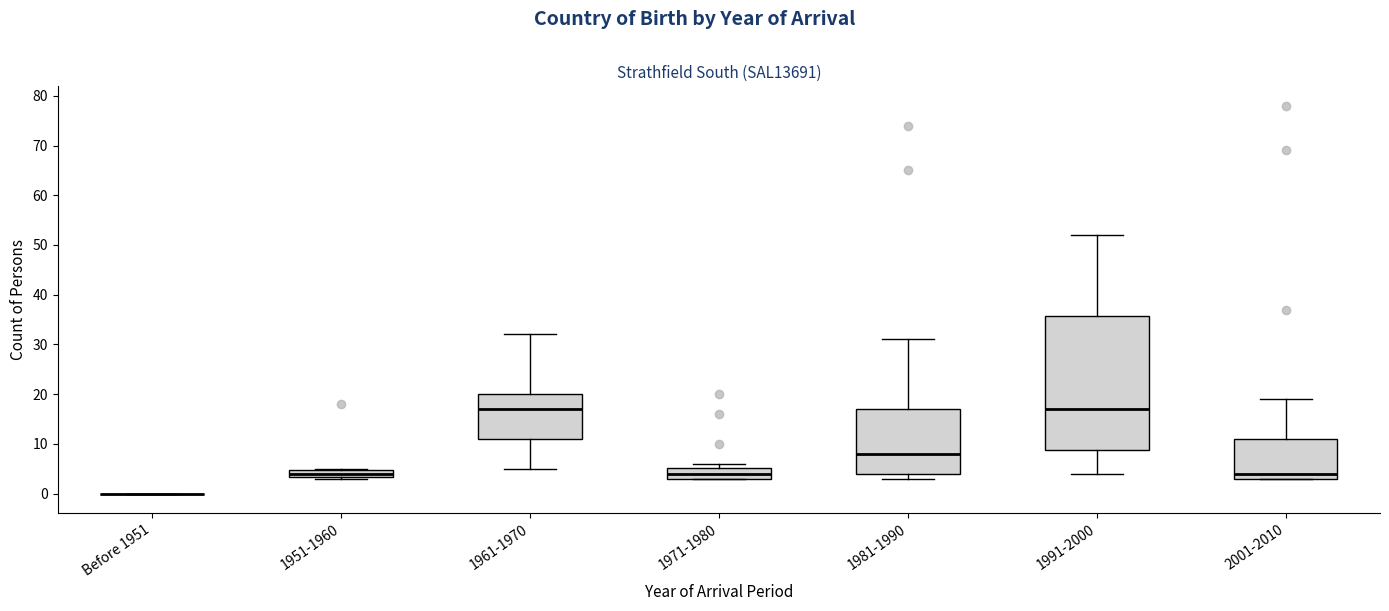

Reading left to right, read every box against the y-axis: the position of its median line, the range the box covers, and the ends of its whiskers. The values are not printed on the chart, so give them approximately, as read against the axis.

Before 1951: box collapsed to a line at 0, whiskers 0 to 0
1951-1960: median 4, box 3 to 5, whiskers 3 to 5
1961-1970: median 17, box 11 to 20, whiskers 5 to 32
1971-1980: median 4, box 3 to 5, whiskers 3 to 6
1981-1990: median 8, box 4 to 17, whiskers 3 to 31
1991-2000: median 17, box 9 to 36, whiskers 4 to 52
2001-2010: median 4, box 3 to 11, whiskers 3 to 19